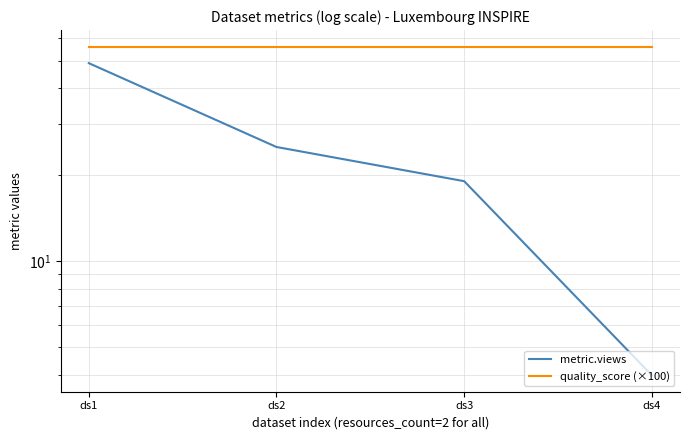

At which label does quality_score (×100) reach its peak?

ds1